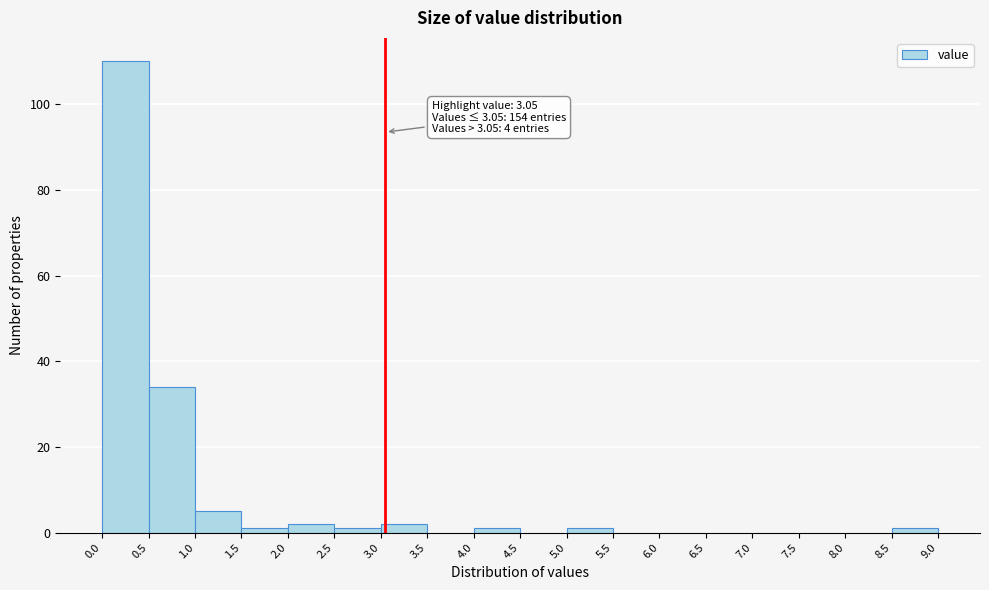

Over which range of the x-axis is the bar tallest?

0.0 to 0.5